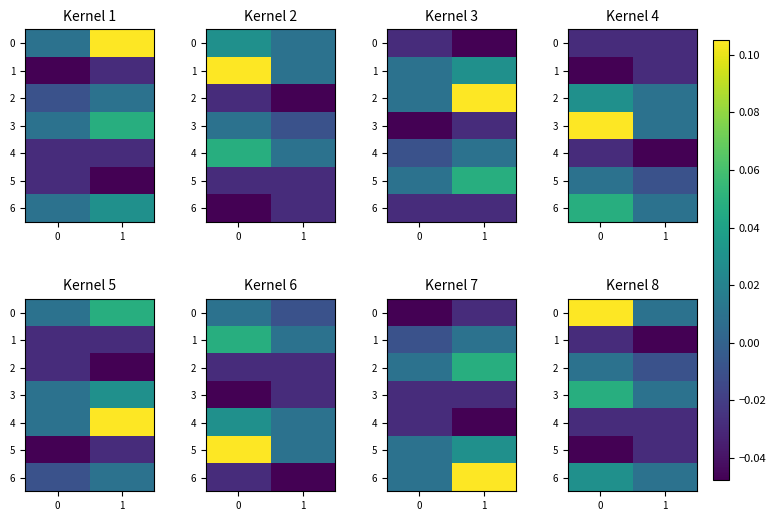

At how many categories does at least one series exceed 0?

2